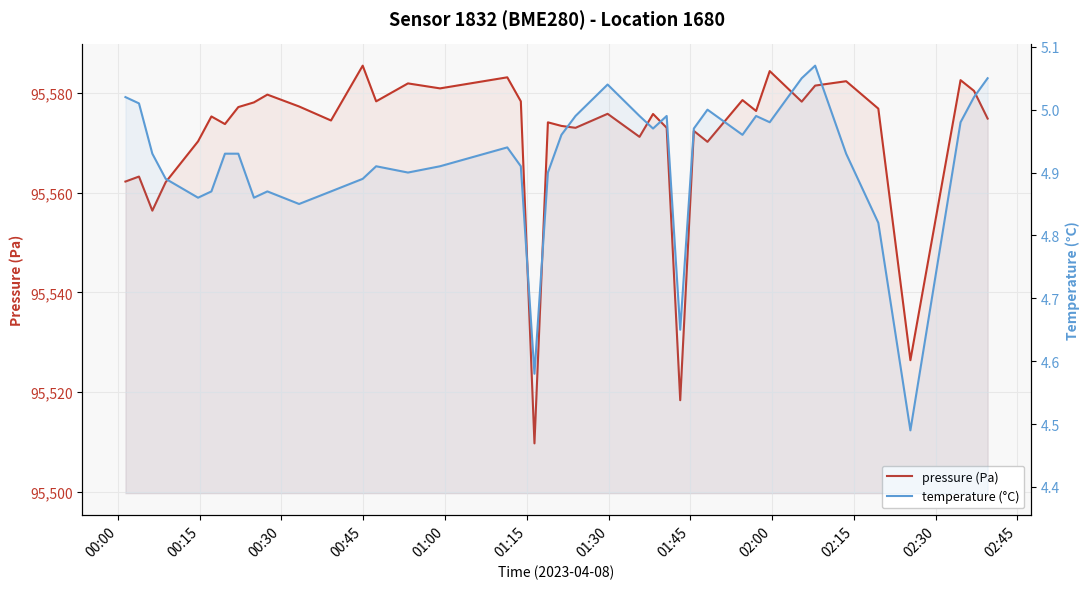

At how many categories does at least one series exceed 90612?

40